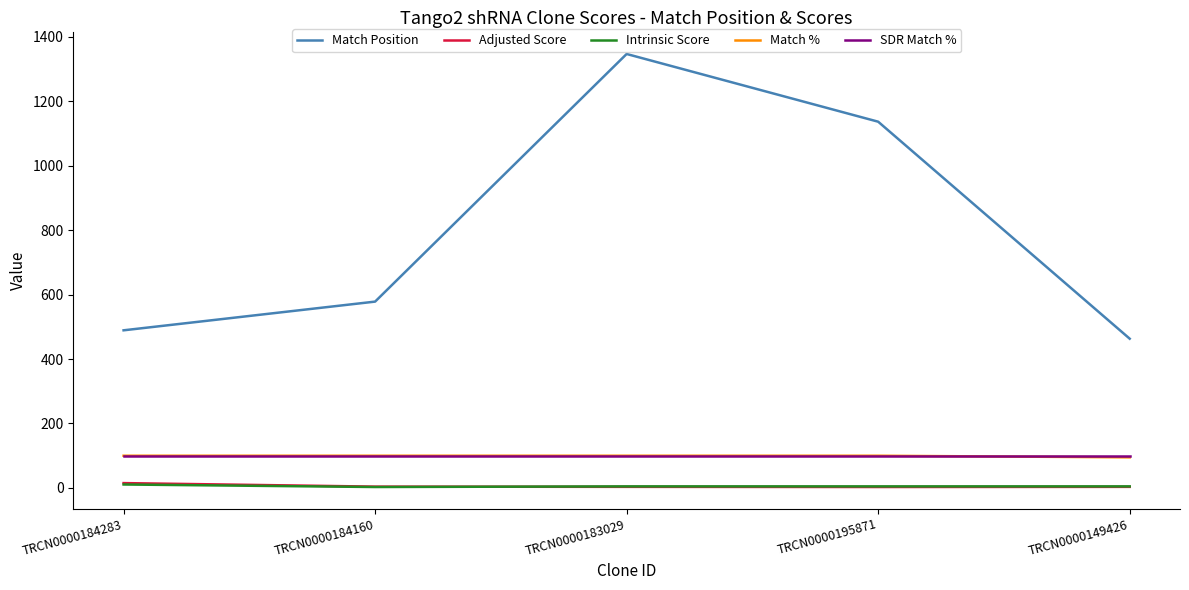

True or false: Match % and Match Position cross at least once.

False